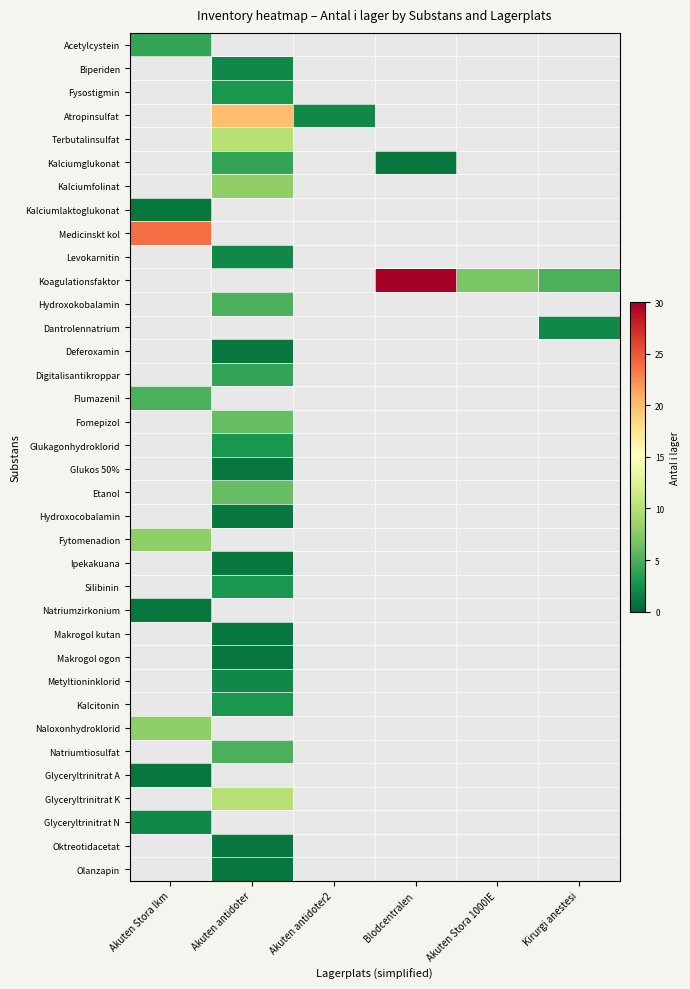

At how many categories does at least one series exceed 6?

4